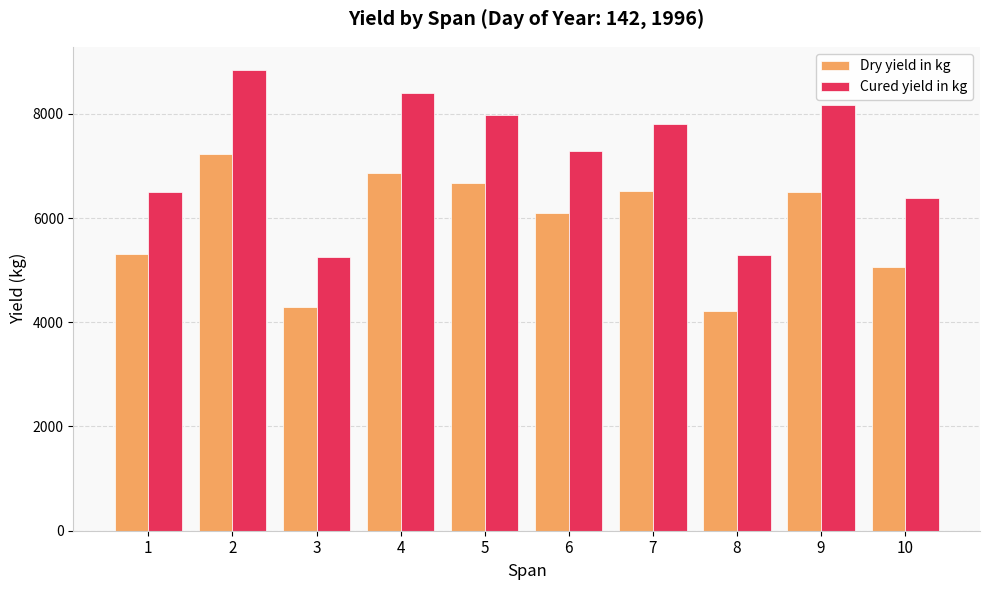

What is the difference between the highest and lowest values at 9?

1674.0